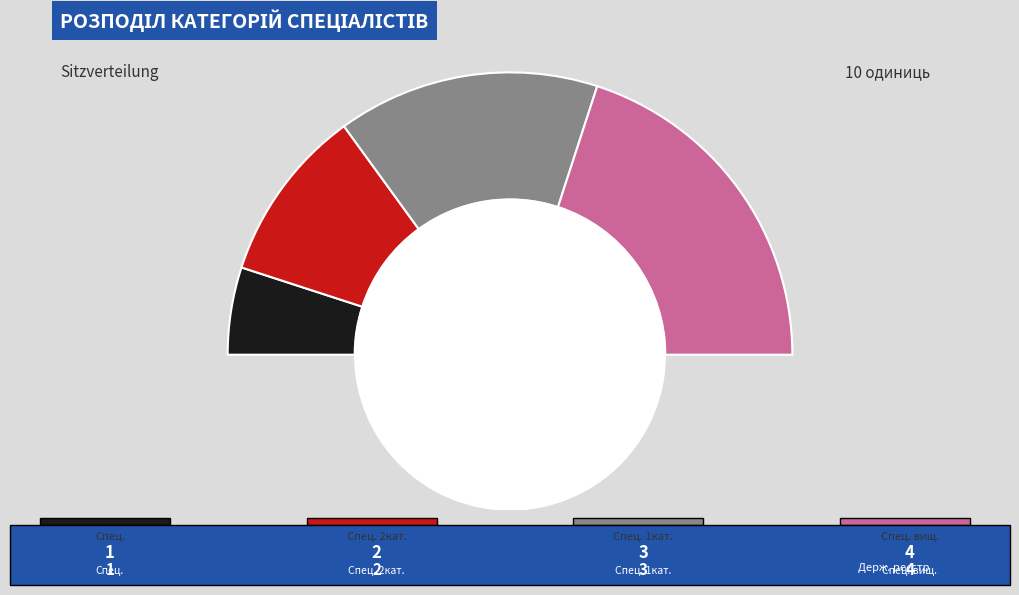

To the nearest percent, what is the combined percentage of Спеціаліст першої категорії and Спеціаліст вищої категорії?

70%